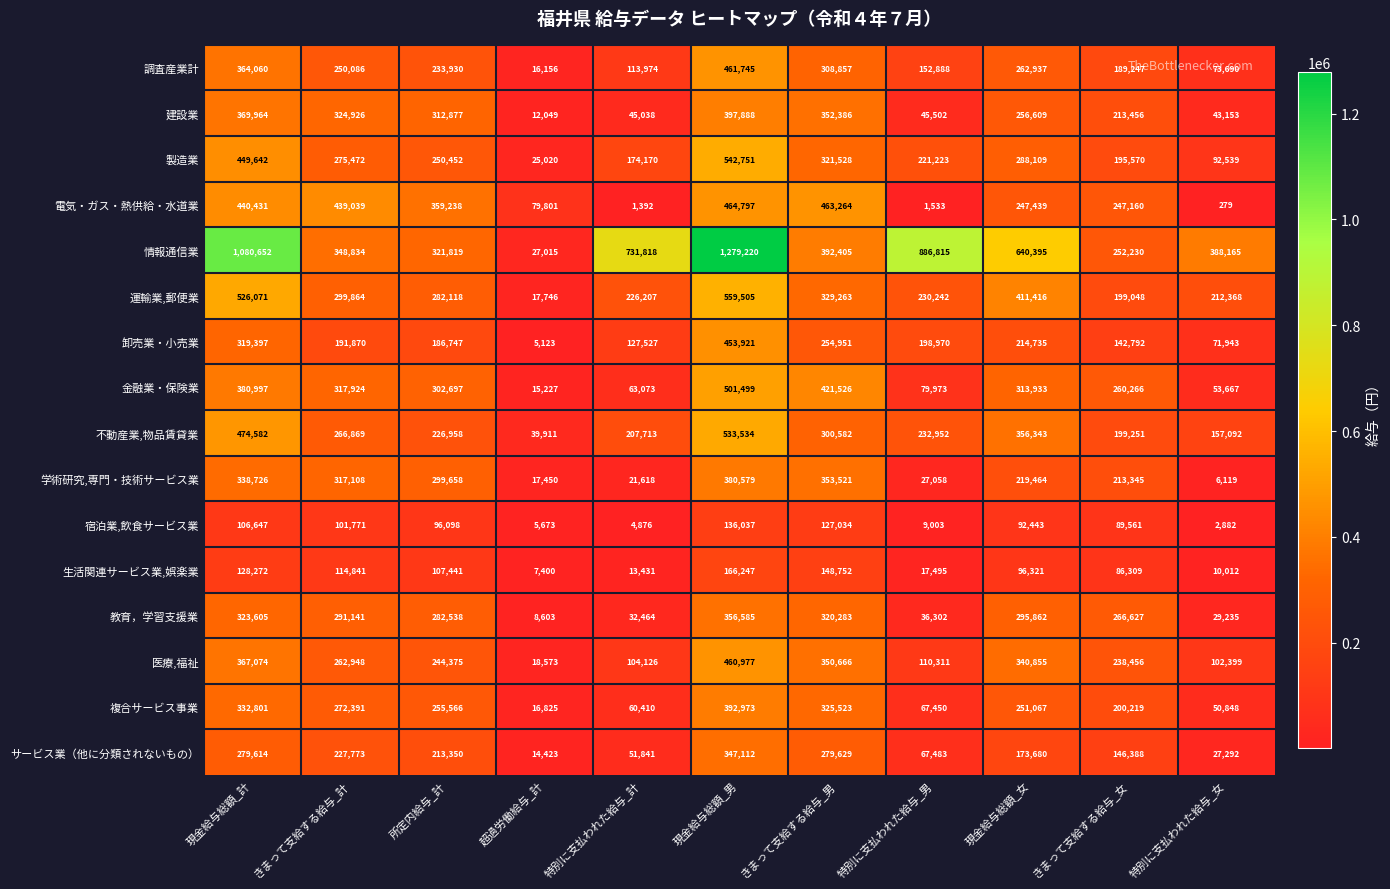

What is the difference between the サービス業（他に分類されないもの） values at 現金給与総額_計 and きまって支給する給与_計?

51841